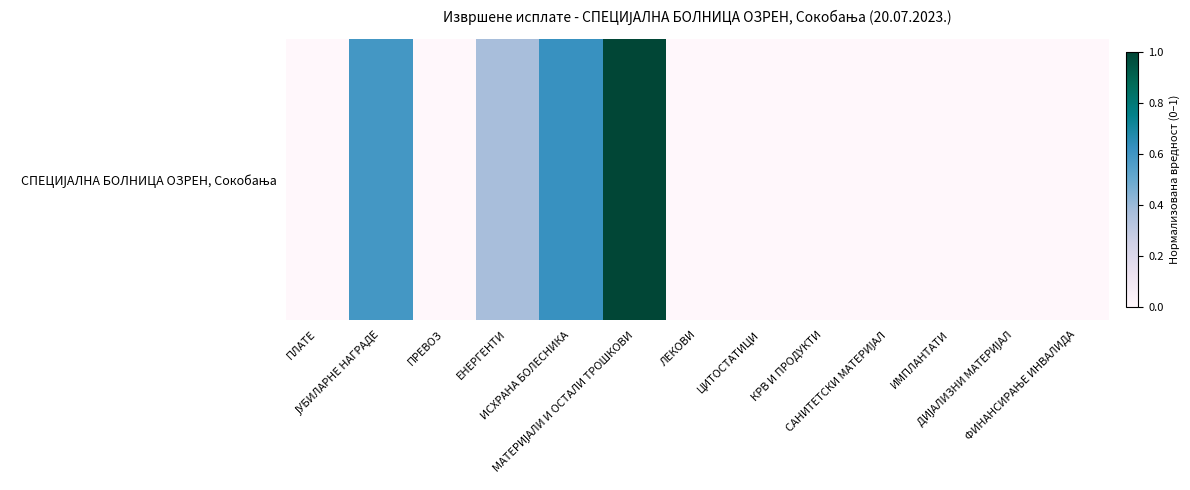

How many data points are above 0?

4